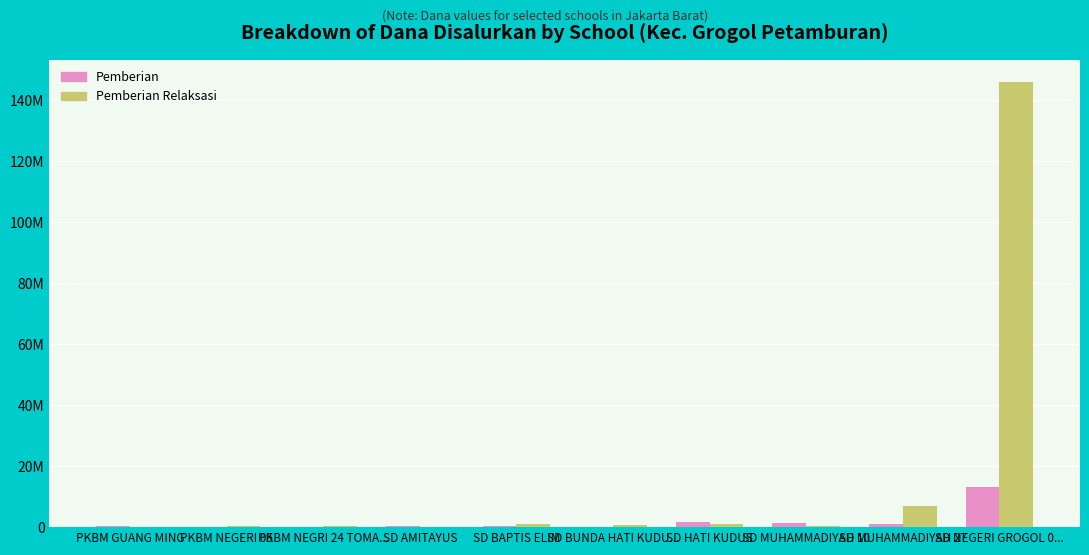

Is it true that Pemberian Relaksasi equals 1679839 at SD HATI KUDUS?

False